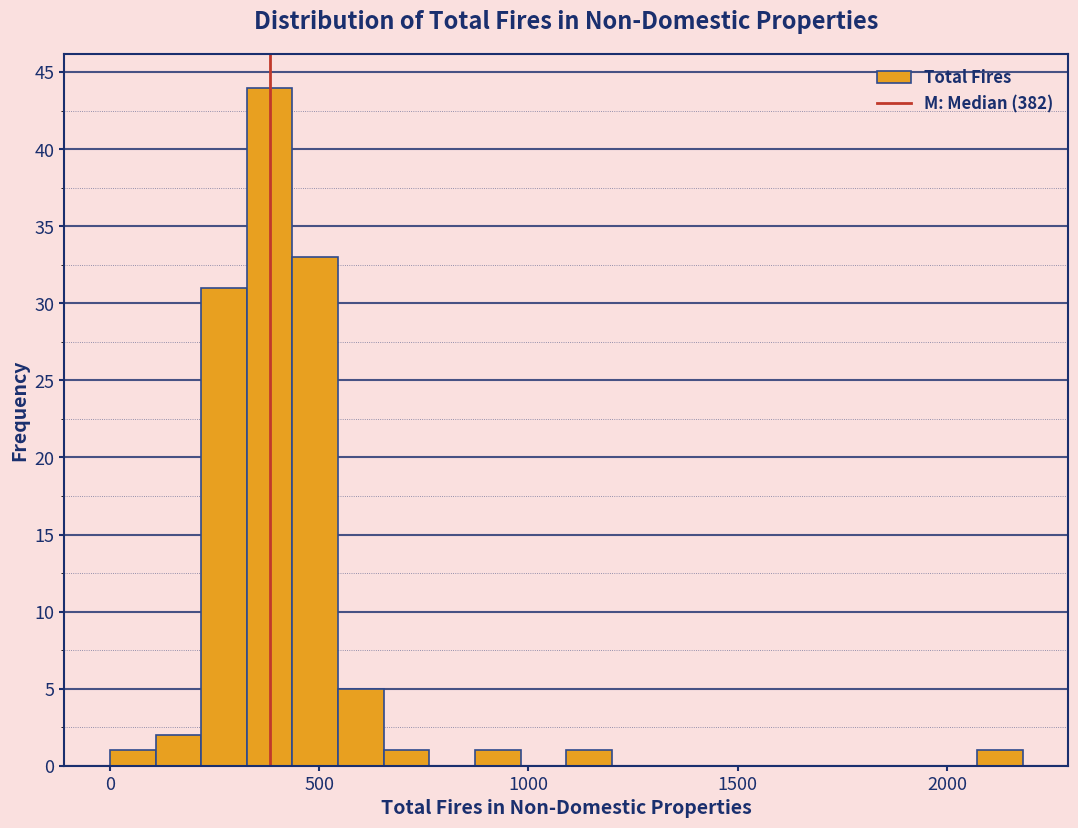

Around what value on the x-axis is the tallest bar? Give the approximate position of its centre, as read against the axis.

400